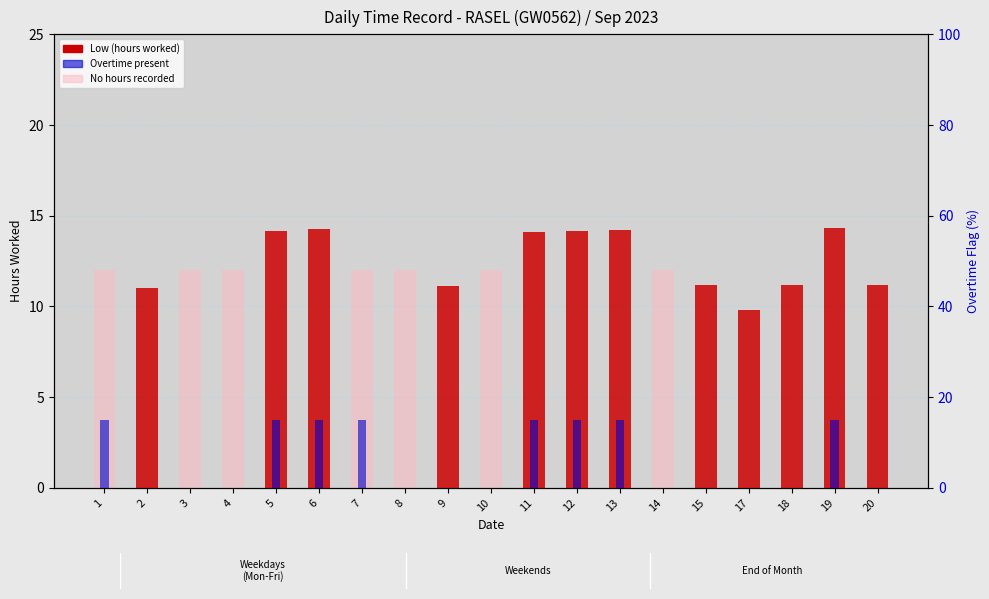

List the labels in order of Low (hours worked) value, smallest first.

1, 3, 4, 7, 8, 10, 14, 17, 2, 9, 18, 20, 15, 11, 5, 12, 13, 6, 19